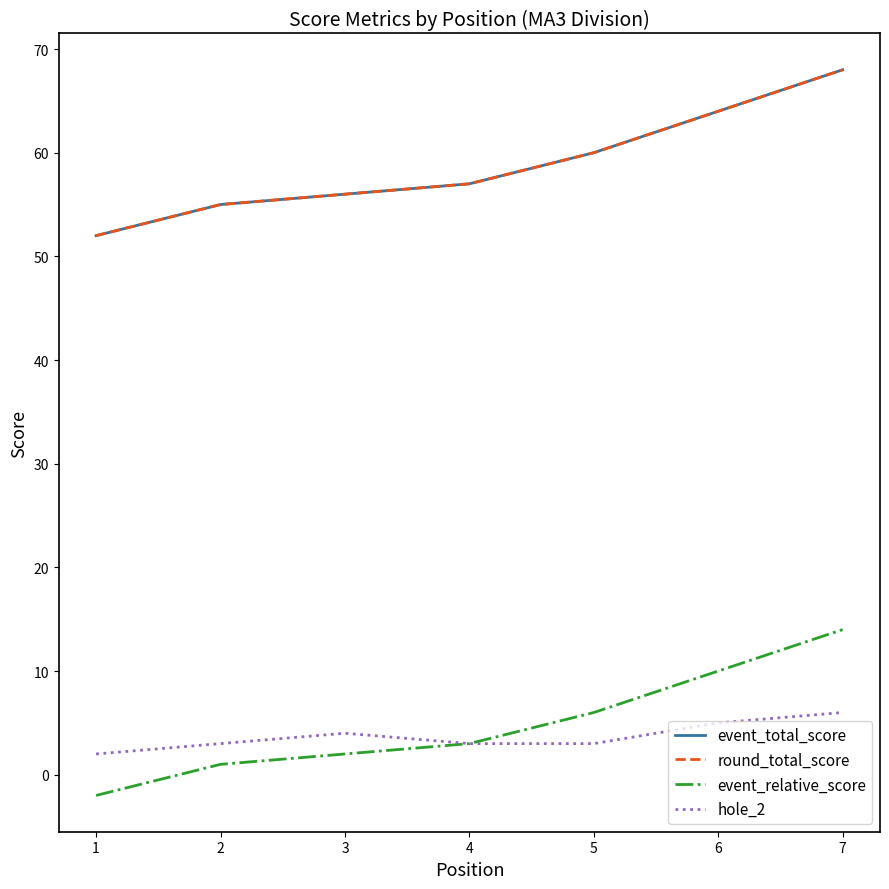

True or false: round_total_score and hole_2 cross at least once.

False